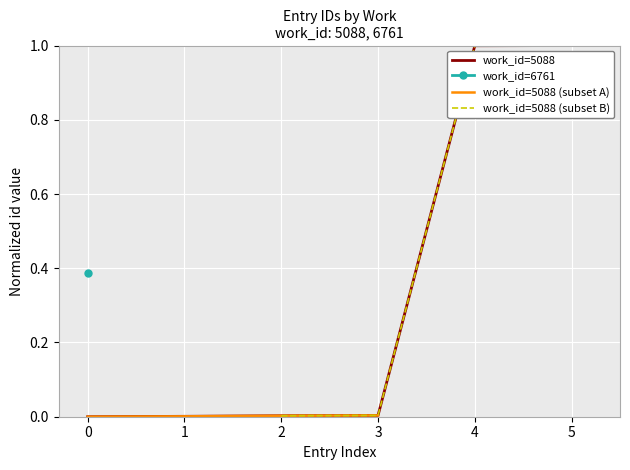

True or false: work_id=5088 has a value of 0.0 at 0.

True